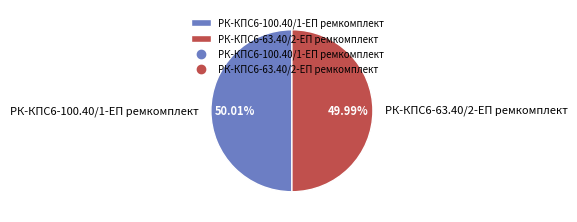

Does any single category account for the majority?

Yes